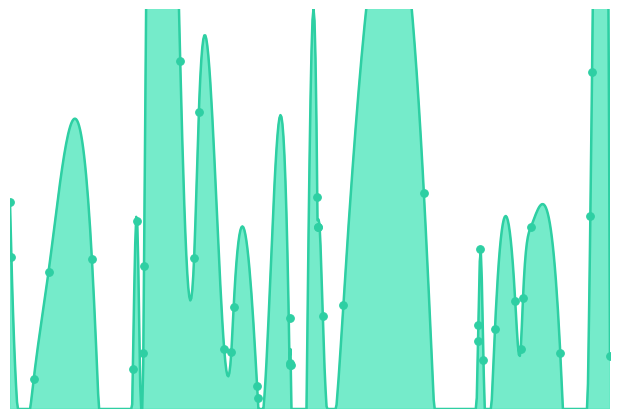

Between 743 and 920, which is larger?

920